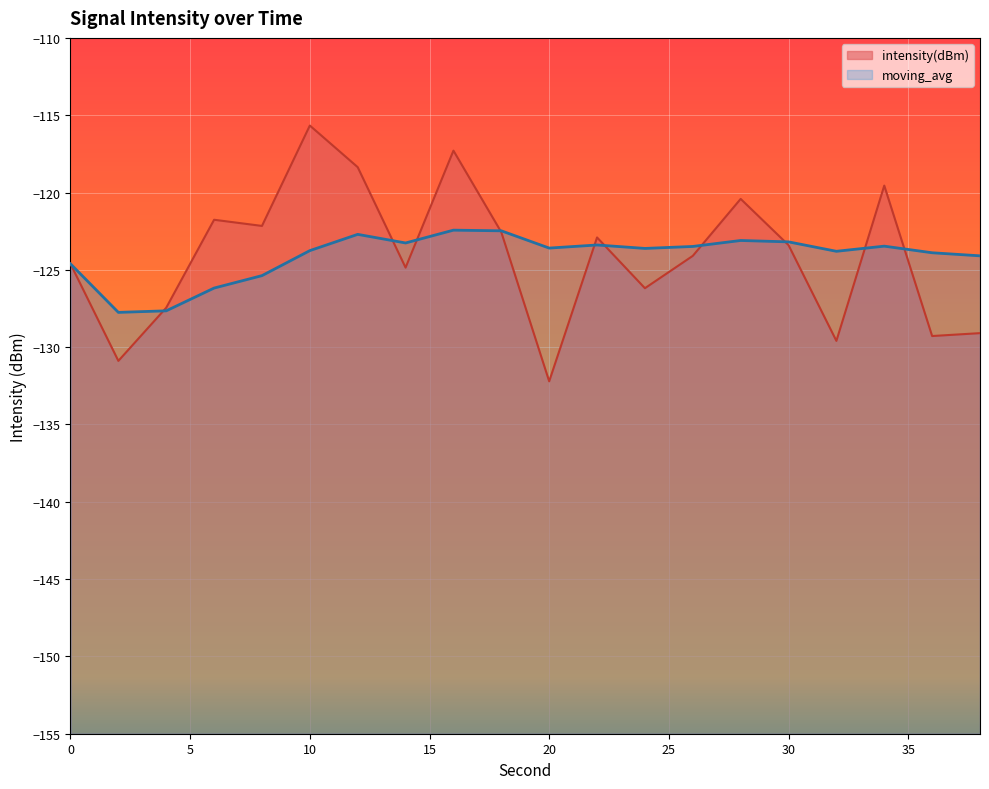

True or false: moving_avg has more than 0 points higher than both neighbors.

True